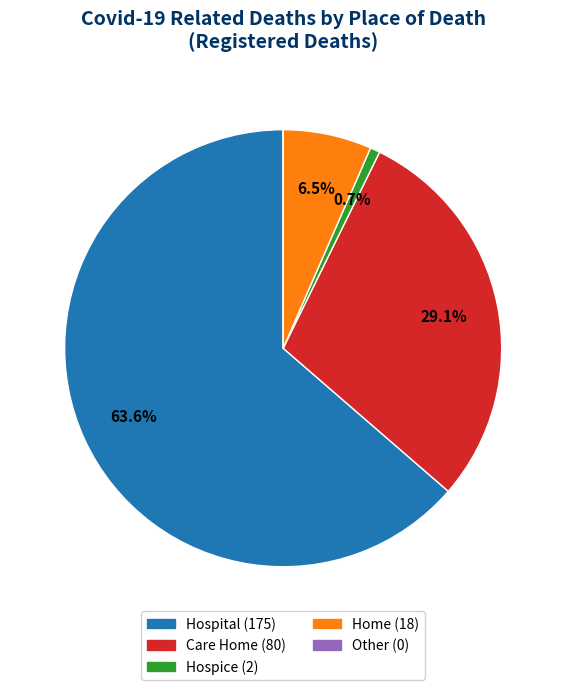

Is the sum of Hospital and Hospice greater than half?

Yes